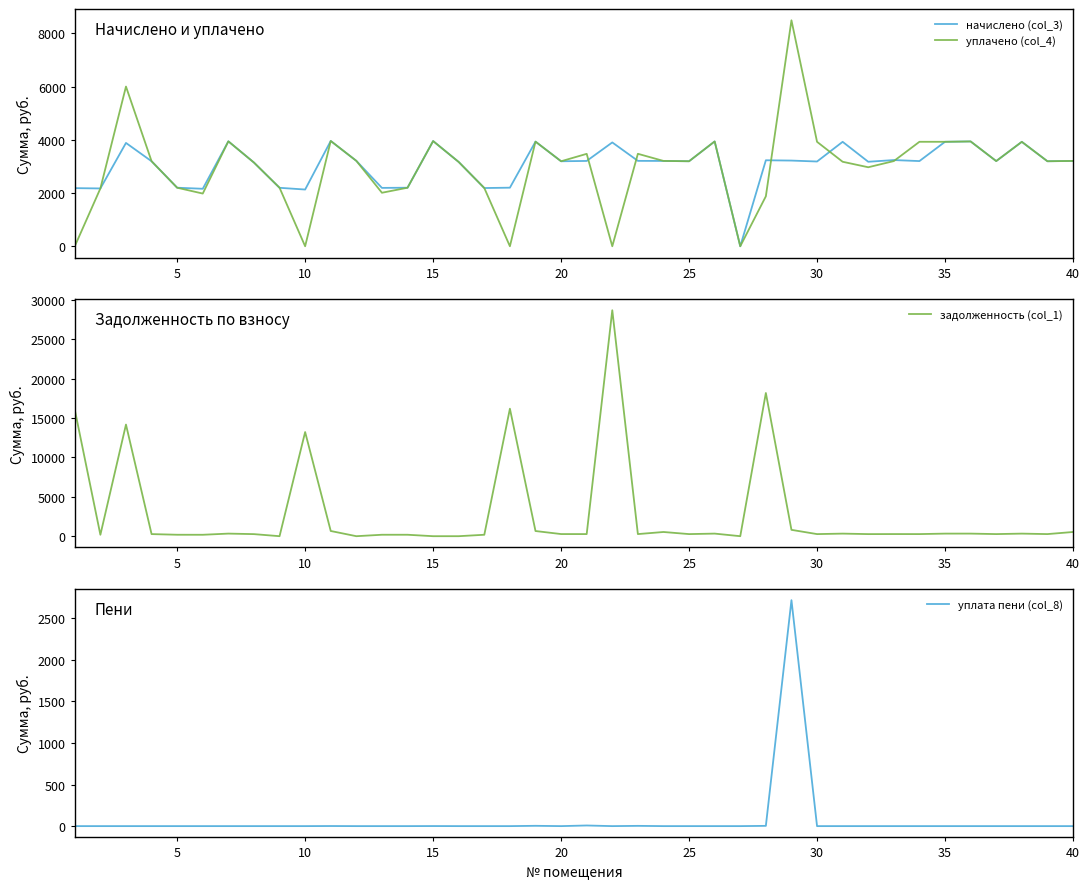

True or false: уплачено (col_4) has a value of 2447.0 at 15.

False